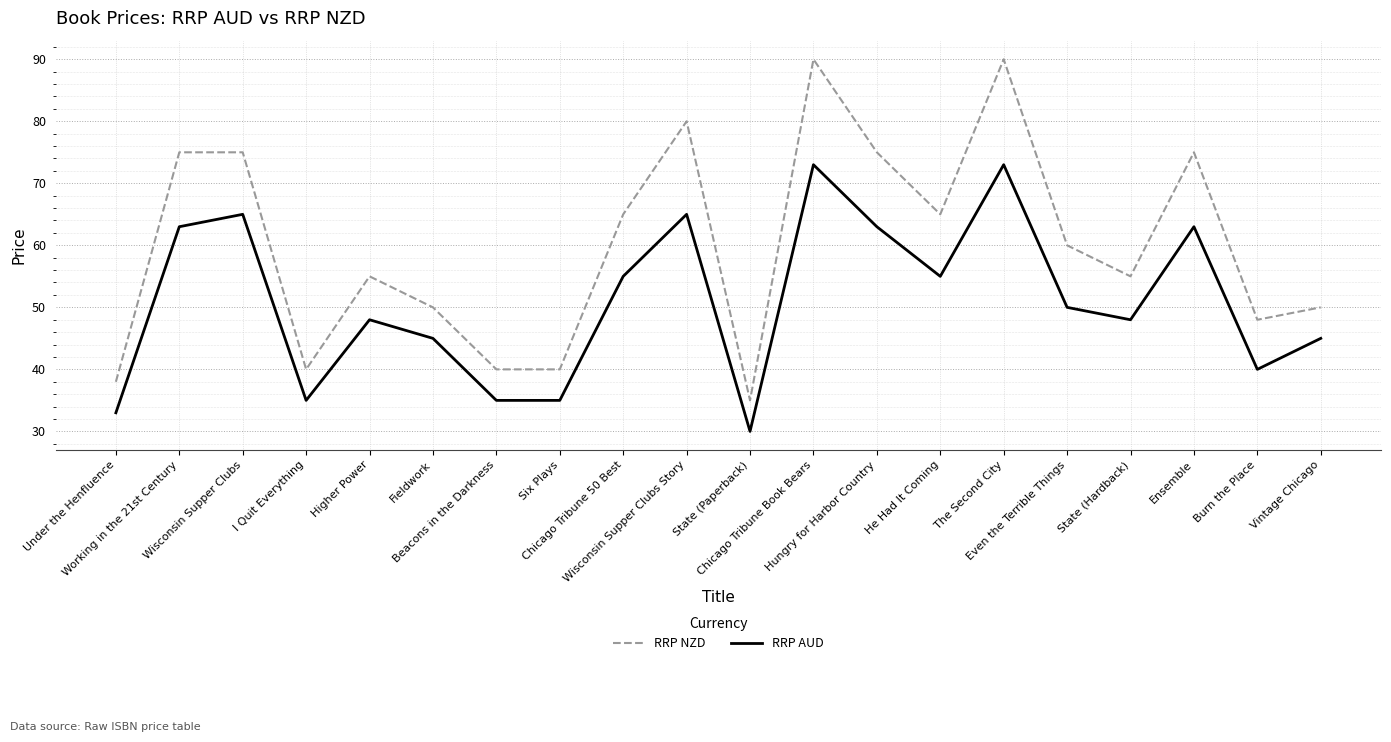

Is the value of RRP AUD at Wisconsin Supper Clubs Story greater than the value of RRP NZD at Under the Henfluence?

Yes